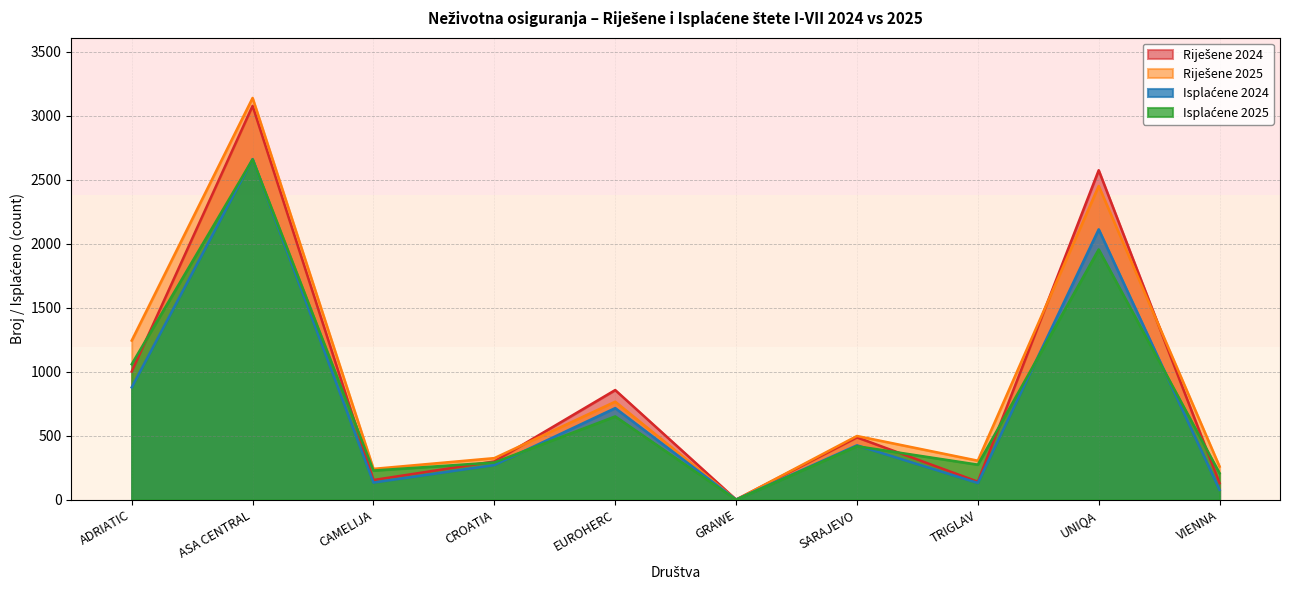

How many intersections are there between Isplaćene 2025 and Isplaćene 2024?

6